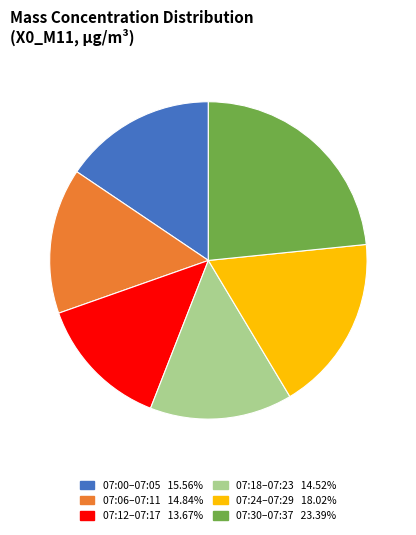

Does any single category account for the majority?

No